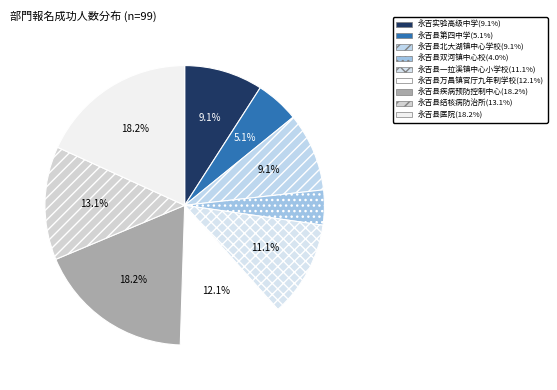

The 永吉县一拉溪镇中心小学校 slice represents 11% of the pie. True or false?

True